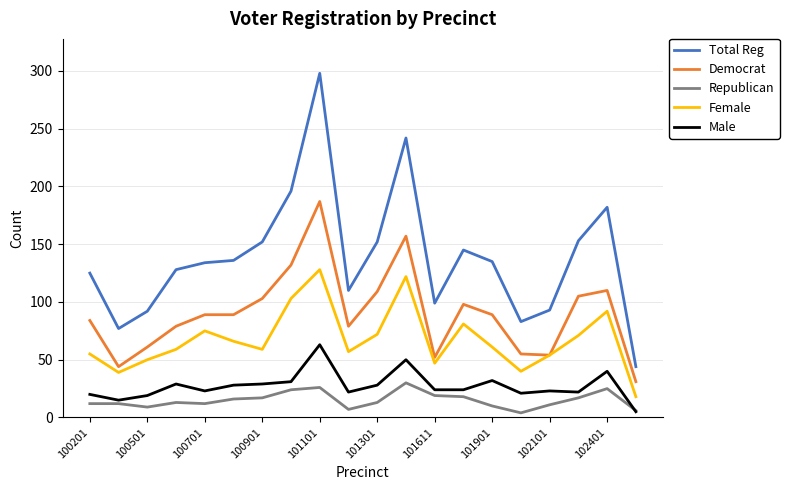

Which series has the largest range (max minus min)?

Total Reg